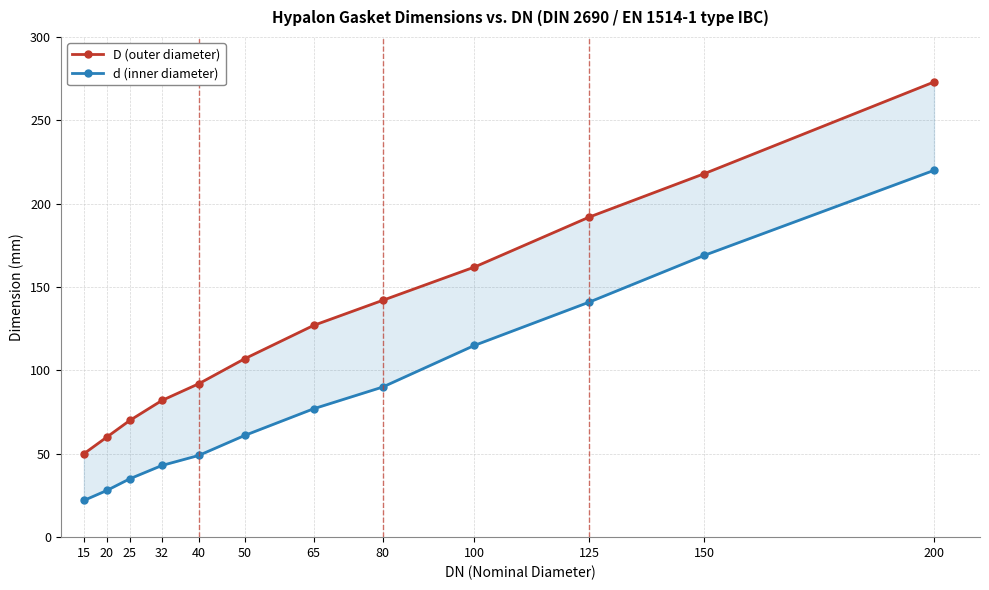

At which label does d (inner diameter) first exceed 77?

80